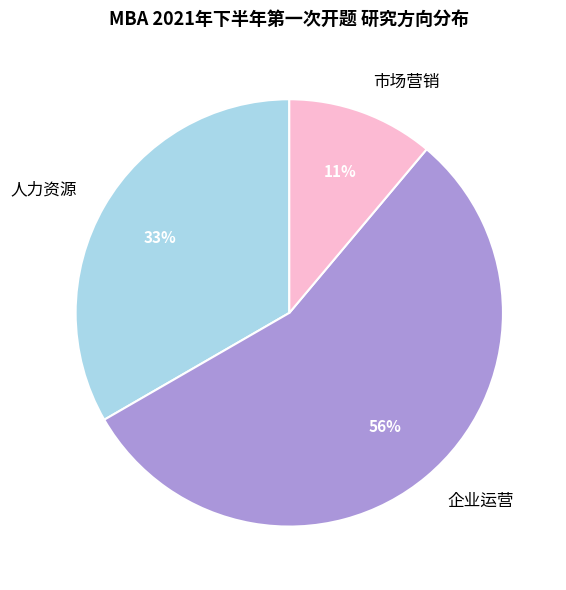

Does any single category account for the majority?

Yes